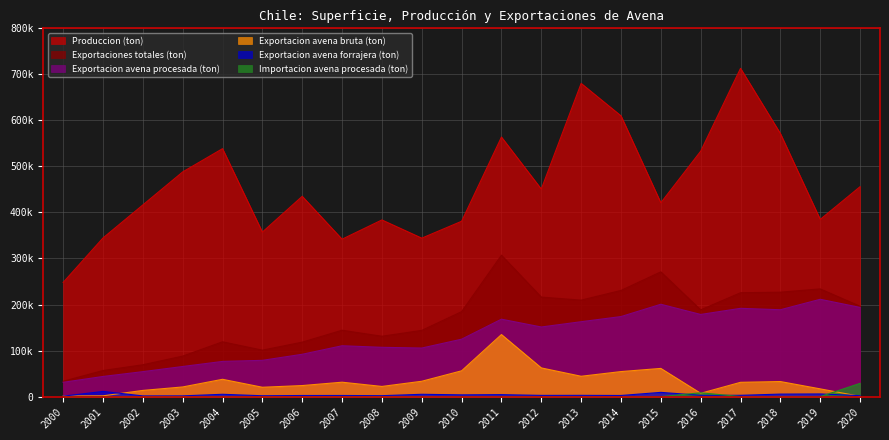

Is it true that Exportaciones totales (ton) equals 144139.0 at 2007?

True